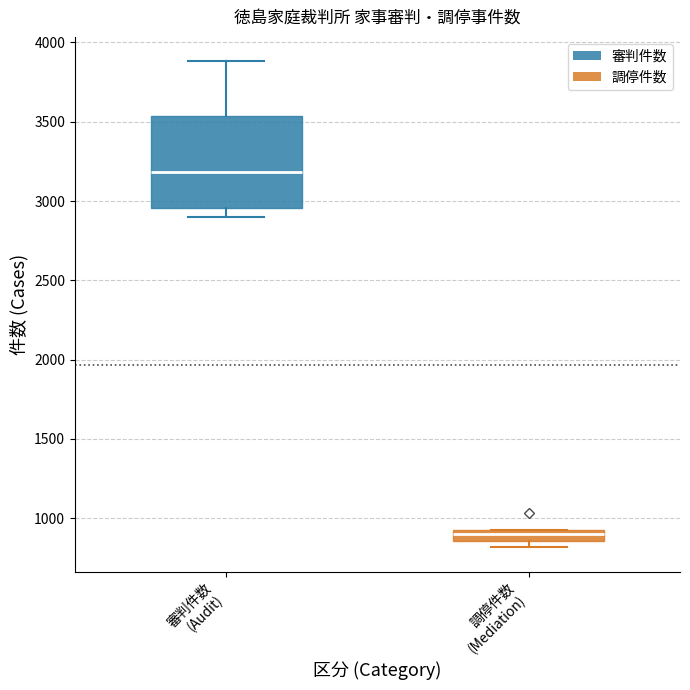

Where is the upper edge of the box for 審判件数 (Audit) on the y-axis? The values are not printed on the chart, so give them approximately, as read against the axis.

3550